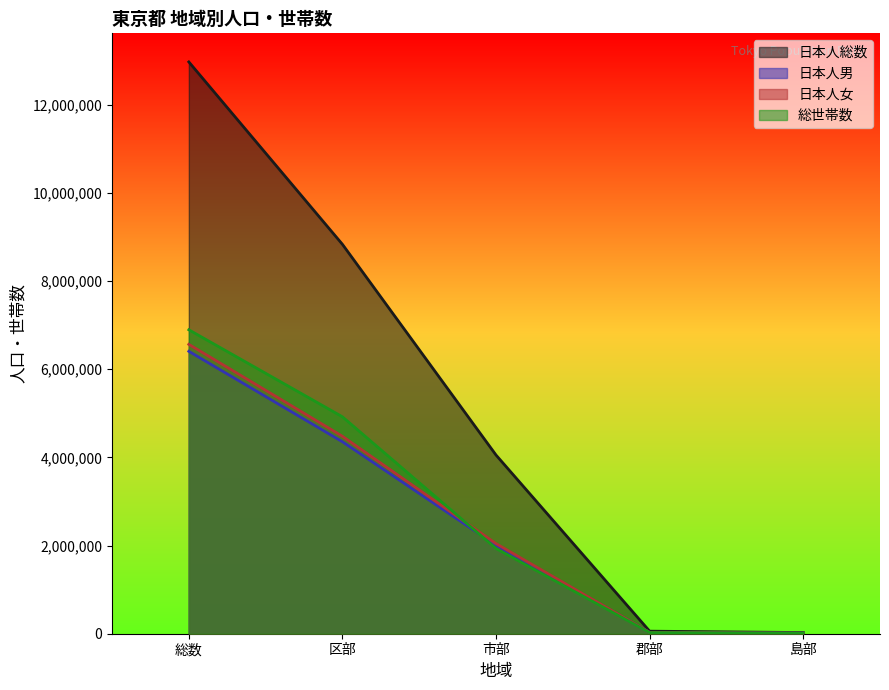

True or false: 総世帯数 and 日本人女 intersect in this chart.

True